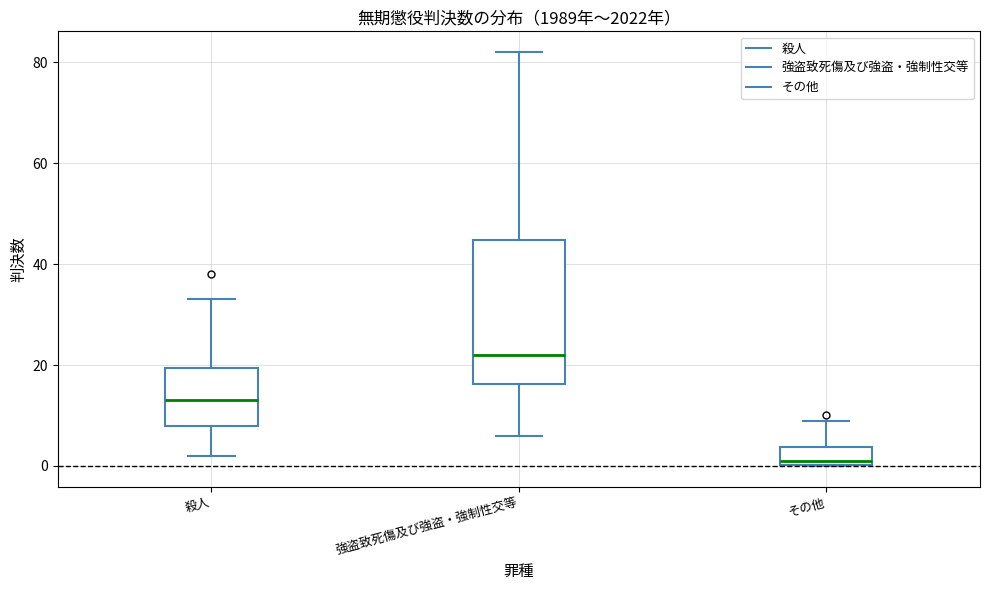

Reading left to right, transcribe this box plot: for each box, give where its median line is, the range the box spans, and where its two whiskers end, as read against the y-axis. The values are not printed on the chart, so give them approximately, as read against the axis.

殺人: median 14, box 8 to 20, whiskers 2 to 34
強盗致死傷及び強盗・強制性交等: median 22, box 16 to 44, whiskers 6 to 82
その他: median 2, box 0 to 4, whiskers 0 to 10